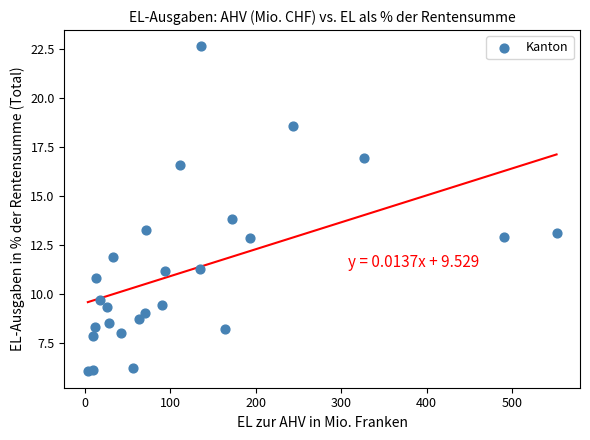

What Y value in the scatter plot is closest to 14?

13.8